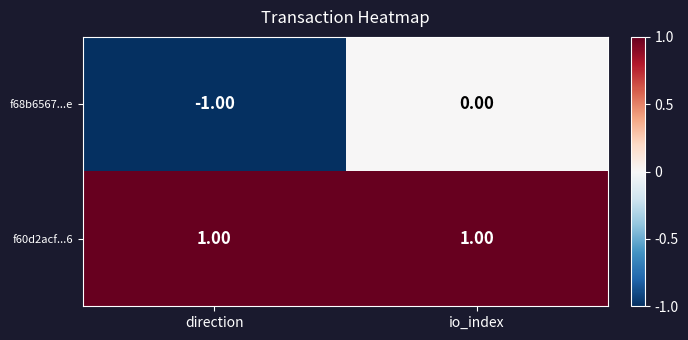

At which category does the chart reach its minimum across all series?

direction